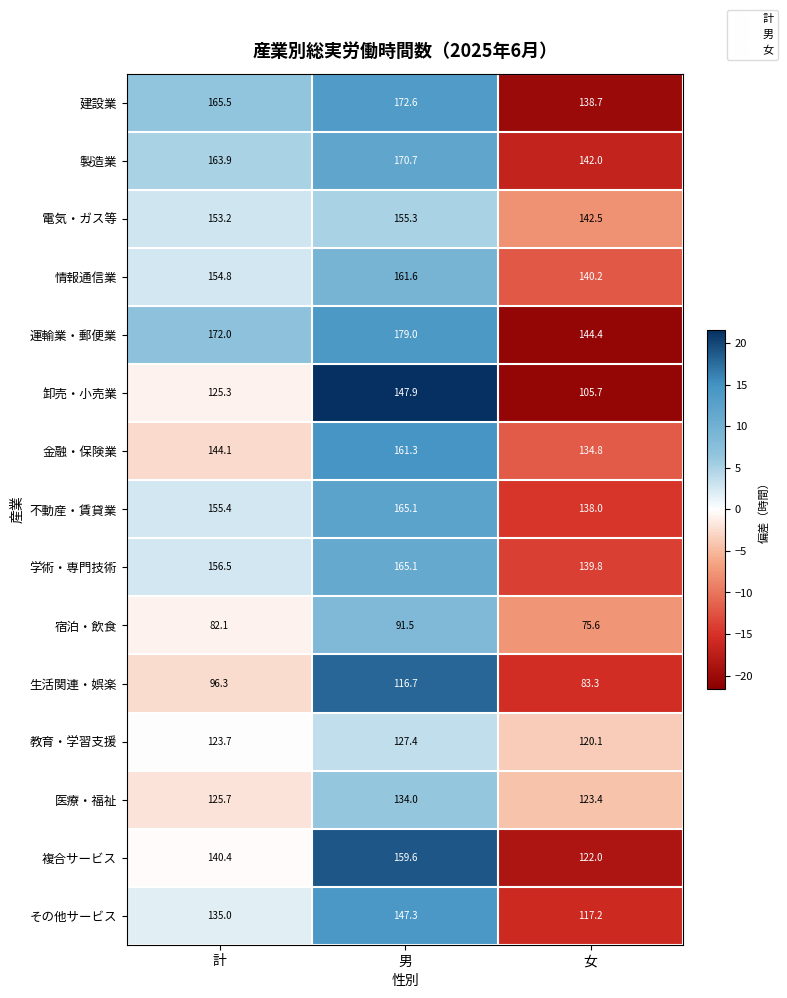

What is the greatest value displayed?

179.0